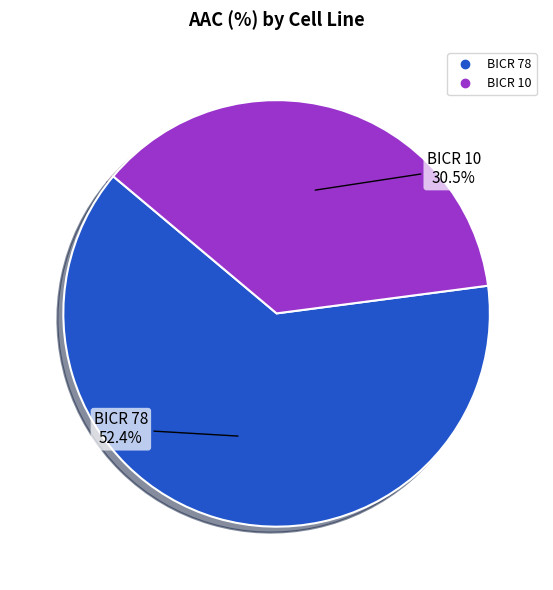

What portion of the pie excludes BICR 78?

36.8%